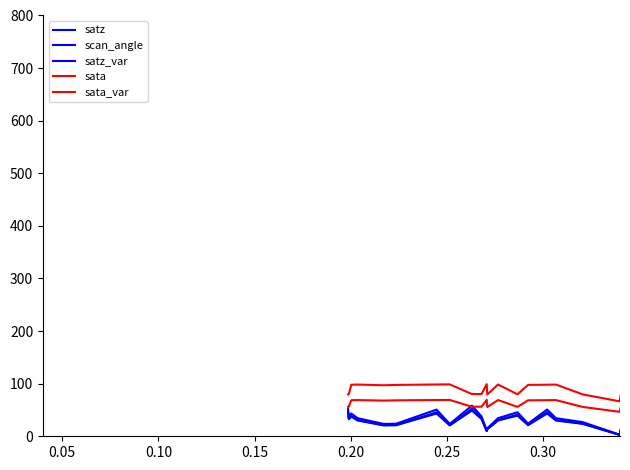

Does the chart display data point markers on the line(s)?

No